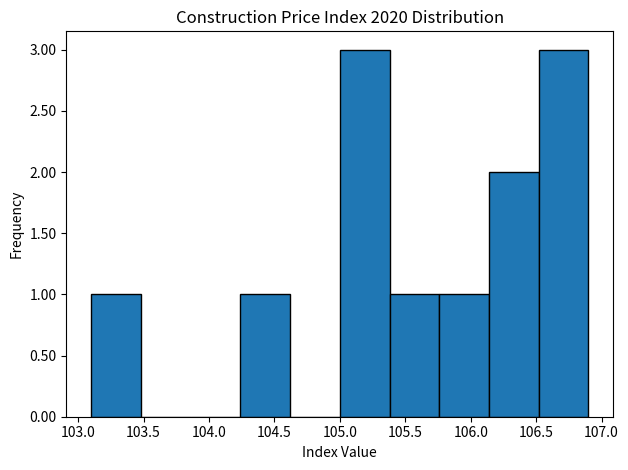

How tall is the bar that spans 105.38 to 105.76 on the x-axis? Neither the bar edges nor the heights are printed on the chart, so give them approximately, as read against the axes.

1